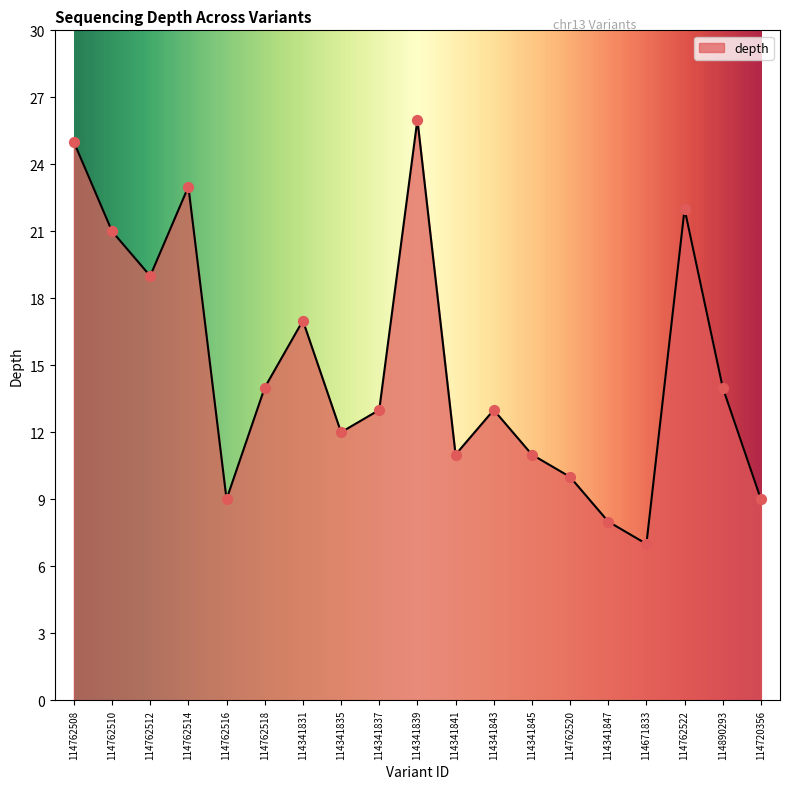

Which has a higher value, 114720356 or 114762518?

114762518